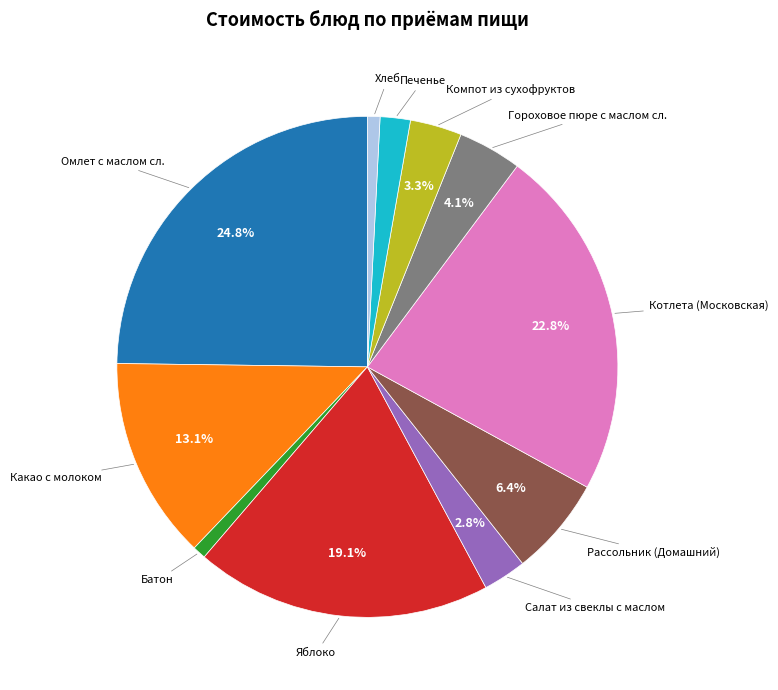

Does any single category account for the majority?

No